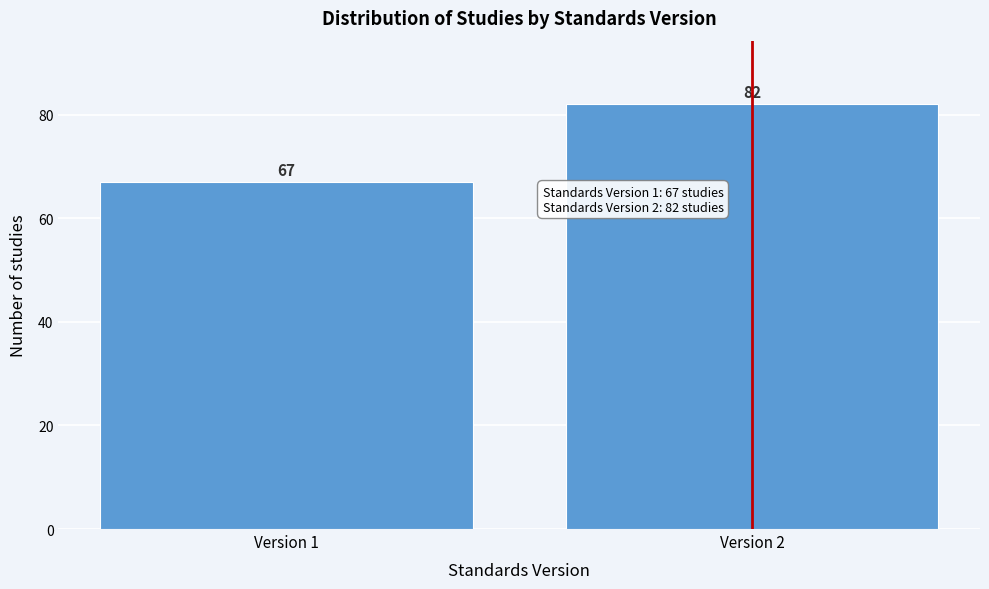

Reading right to left, transcribe all the data shown in this chart.

Version 2=82	Version 1=67